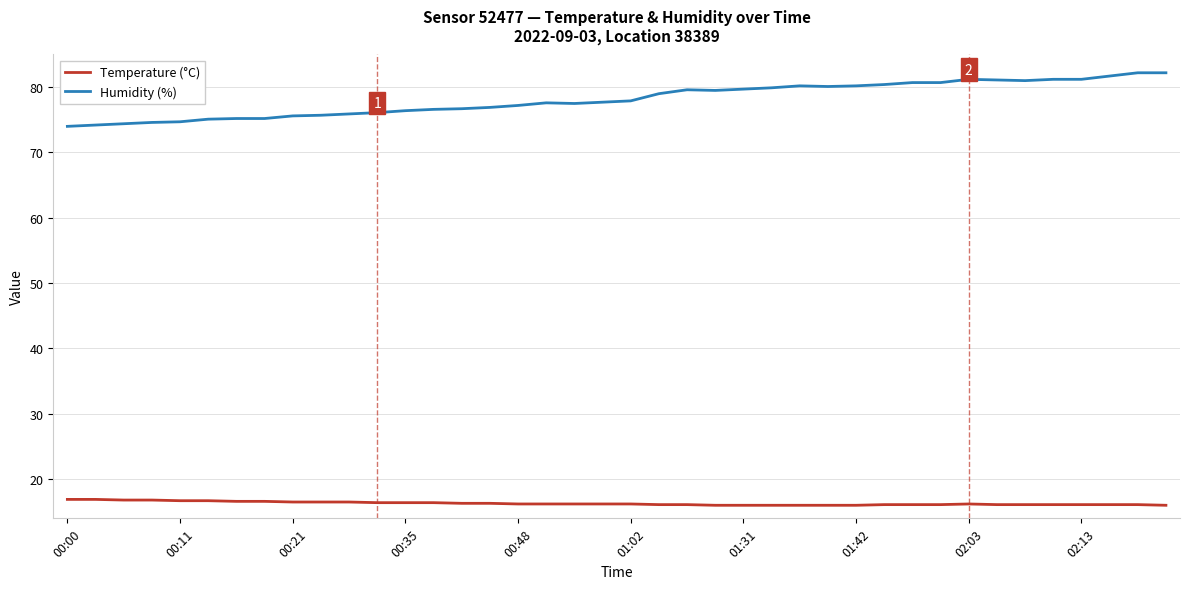

Rank the series by their average value, from highest to lowest.

Humidity (%), Temperature (°C)